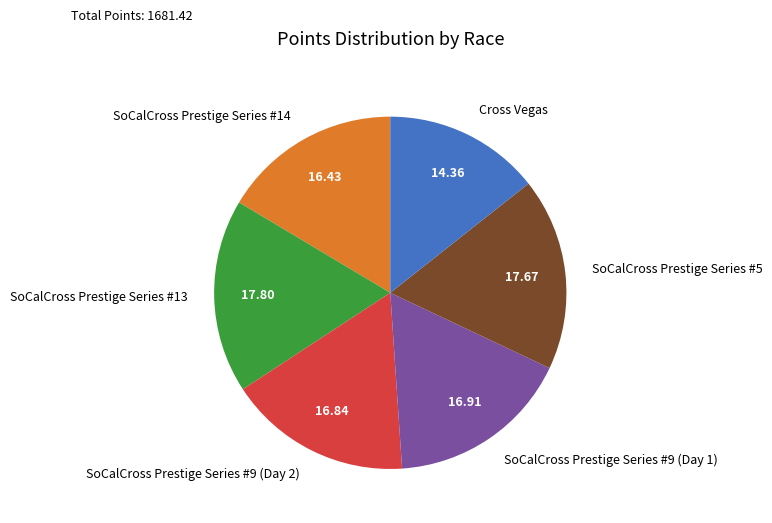

True or false: SoCalCross Prestige Series #13 accounts for 18% of the total.

True